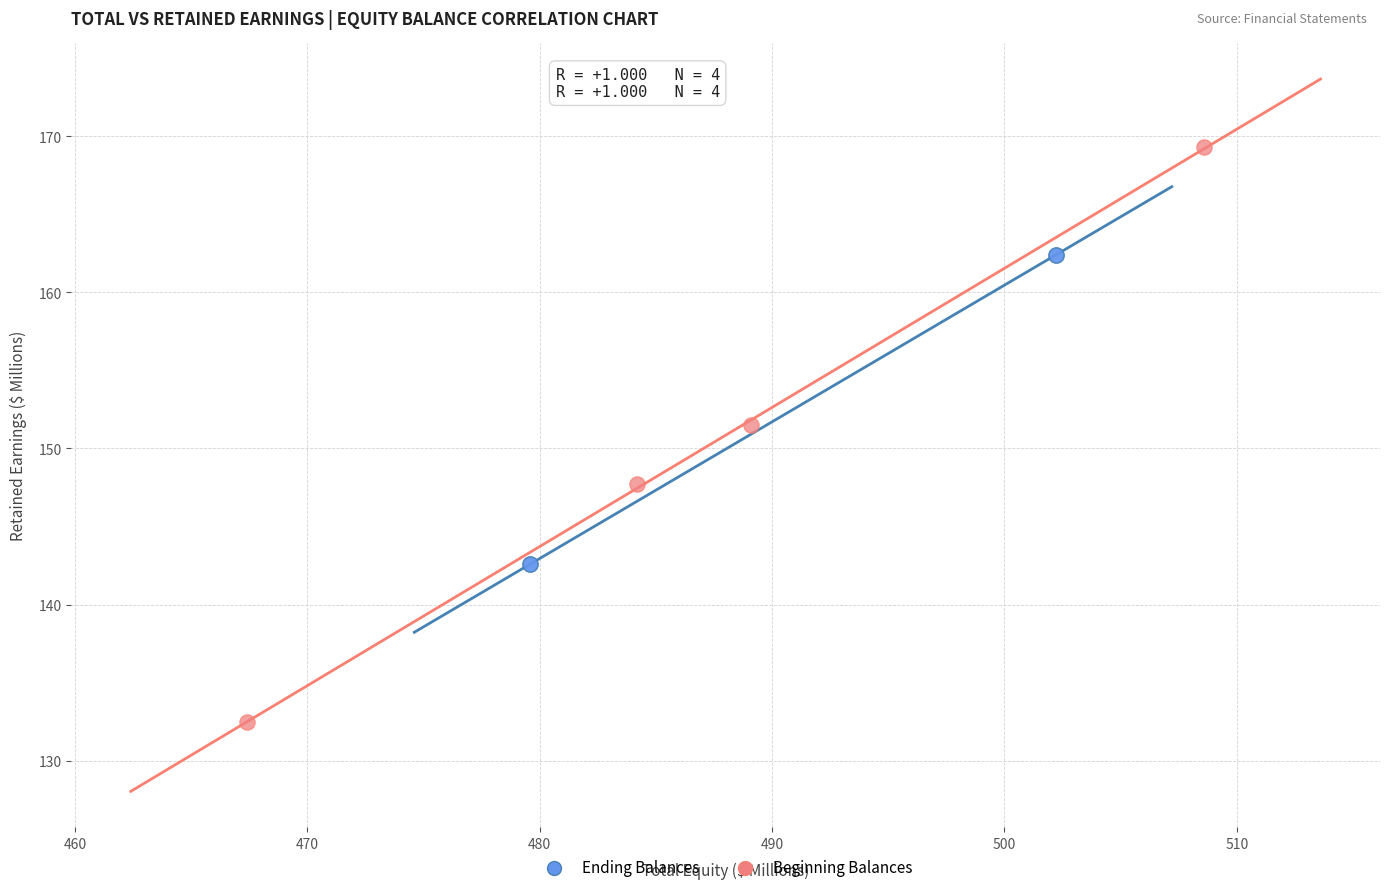

Which series reaches the minimum Y coordinate?

Beginning Balances